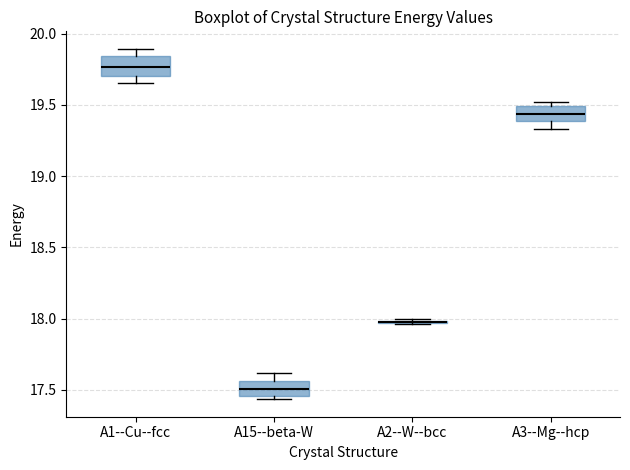

Where does the median line of the box for A1--Cu--fcc sit on the y-axis? The values are not printed on the chart, so give them approximately, as read against the axis.

19.75